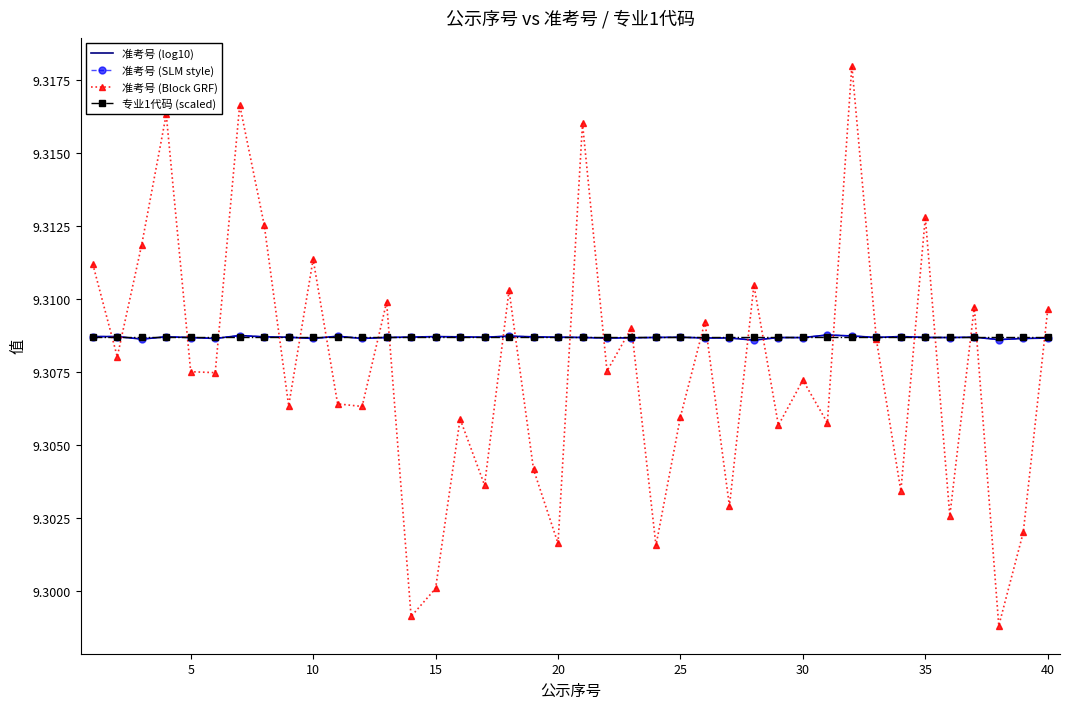

Which series has the largest total across all categories?

准考号 (log10)